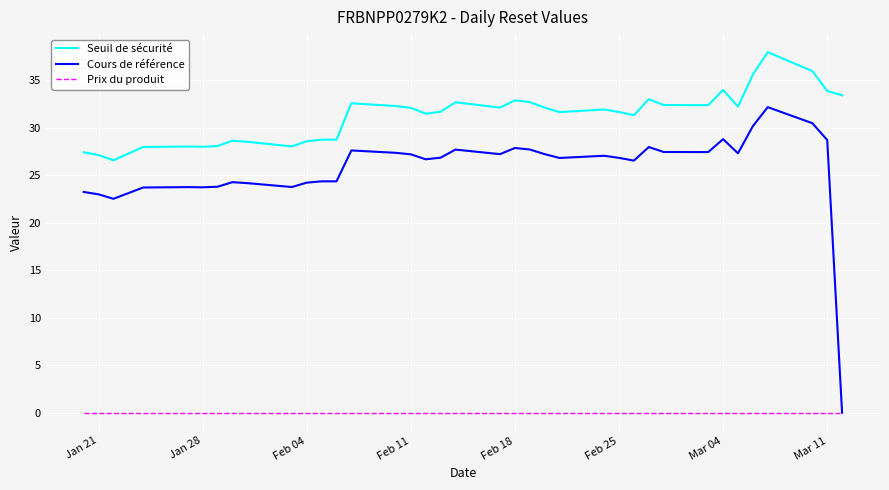

What is the maximum value for Cours de référence?

32.2